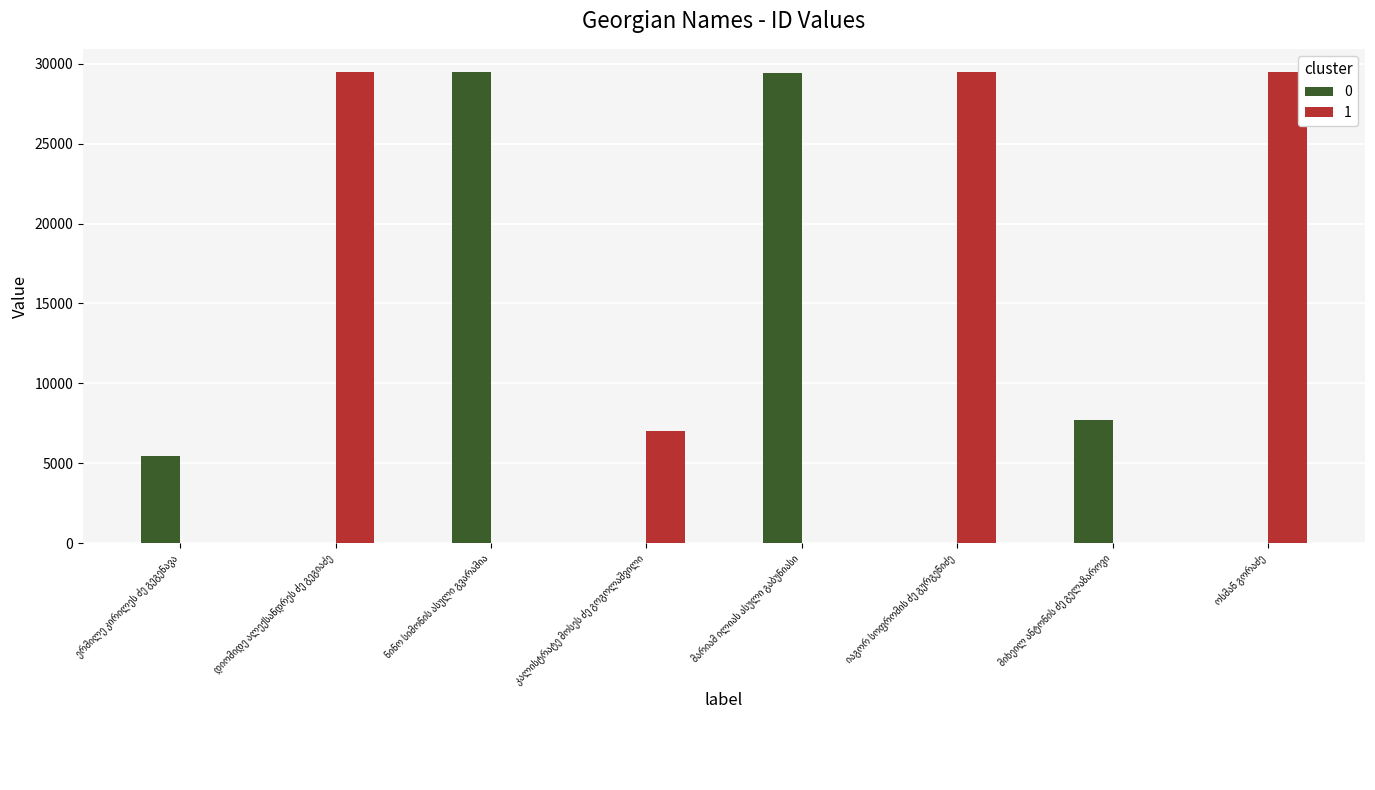

What is the maximum value shown in the chart?

29467